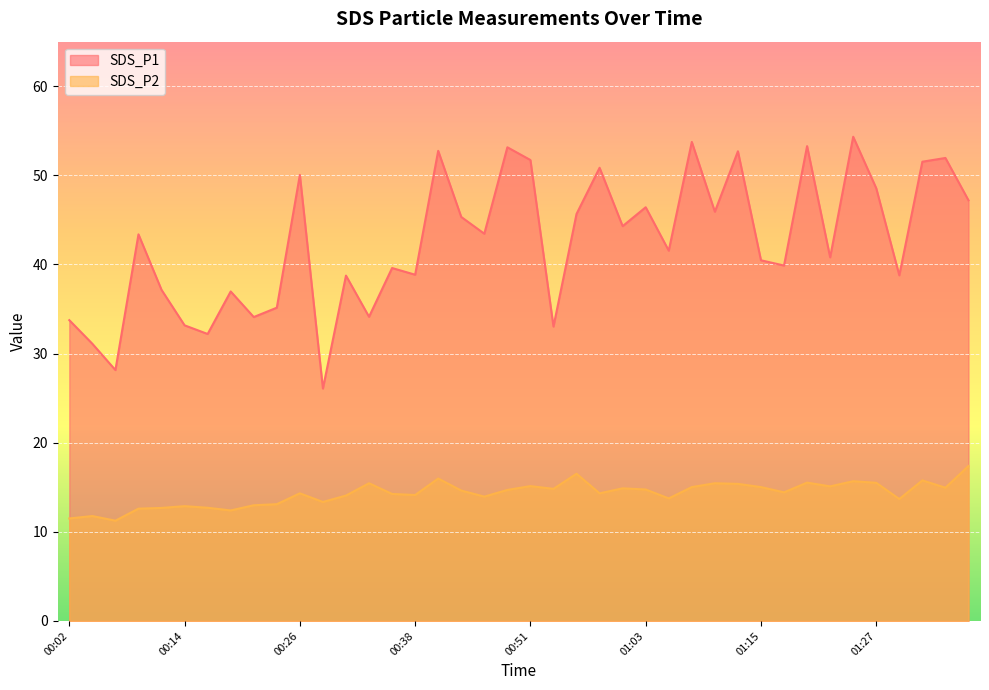

Reading left to right, transcribe all the data shown in this chart.

SDS_P1: 33.8	31.1	28.1	43.4	37.1	33.2	32.2	37.0	34.1	35.1	50.0	26.1	38.8	34.1	39.6	38.9	52.8	45.3	43.5	53.1	51.7	33.0	45.7	50.9	44.3	46.4	41.5	53.8	45.9	52.7	40.5	39.9	53.3	40.8	54.3	48.5	38.8	51.5	52.0	47.2
SDS_P2: 11.5	11.8	11.2	12.6	12.7	12.9	12.7	12.4	13.0	13.1	14.3	13.3	14.1	15.4	14.2	14.1	16.0	14.6	13.9	14.7	15.1	14.8	16.5	14.3	14.9	14.8	13.8	15.0	15.4	15.4	15.0	14.4	15.5	15.1	15.7	15.5	13.7	15.8	14.9	17.4